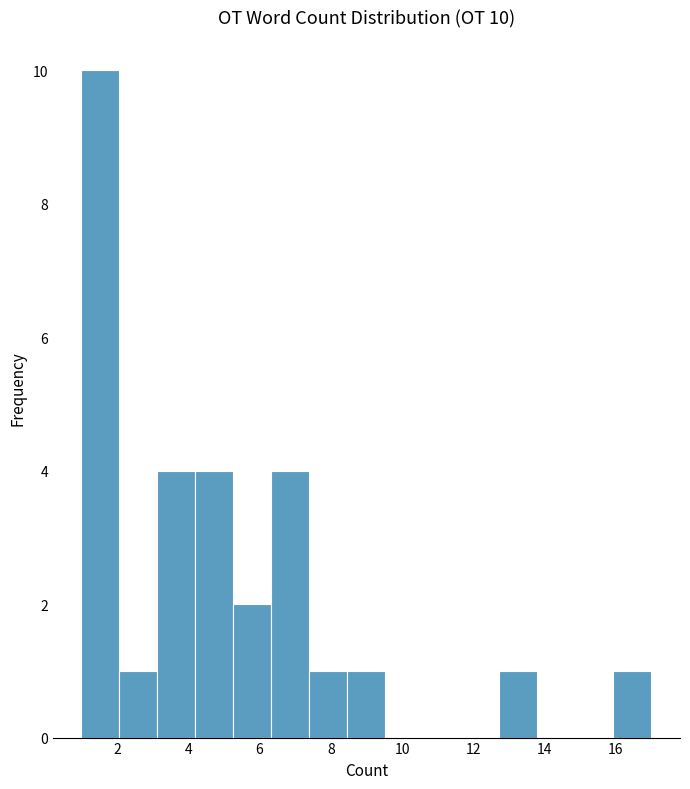

Which range on the x-axis has the tallest bar?

1.0 to 2.0